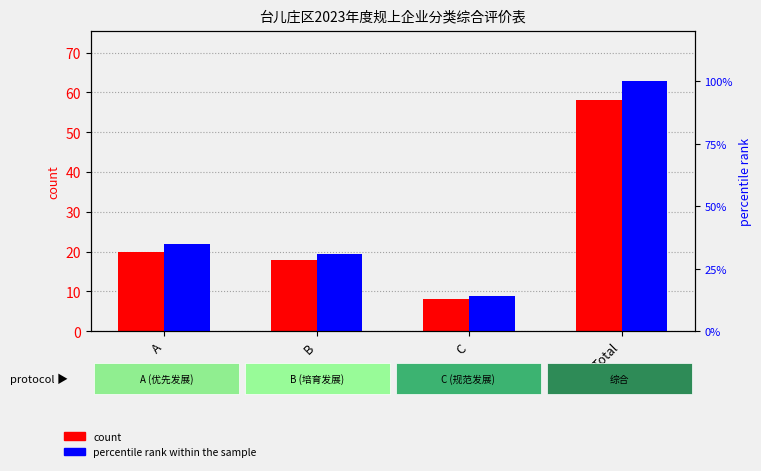

How many bars are there in each group?

2